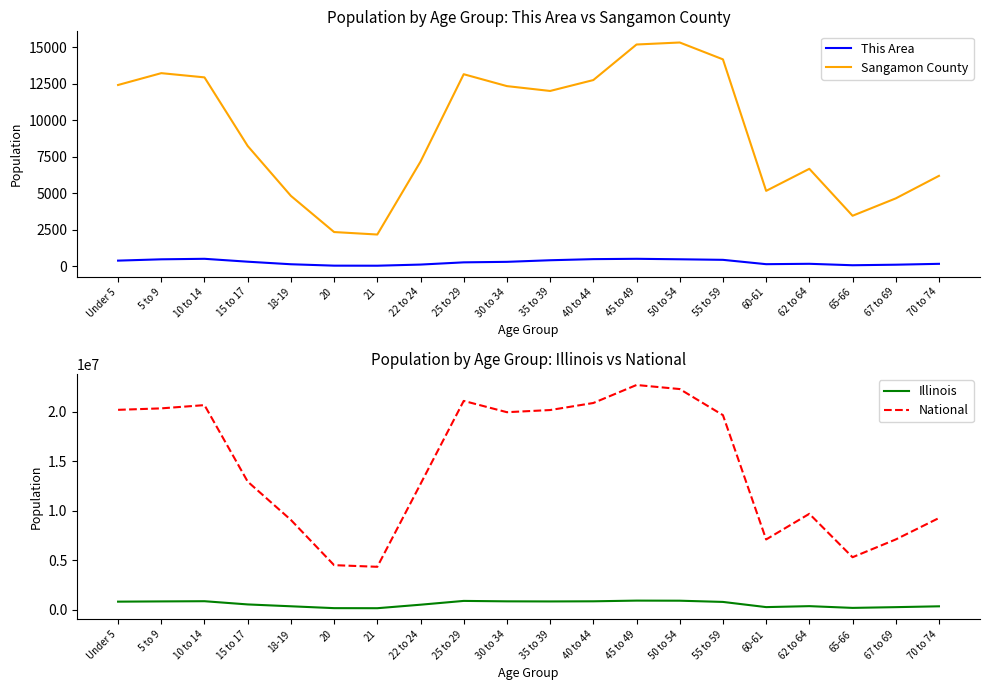

Which series has the largest total across all categories?

National